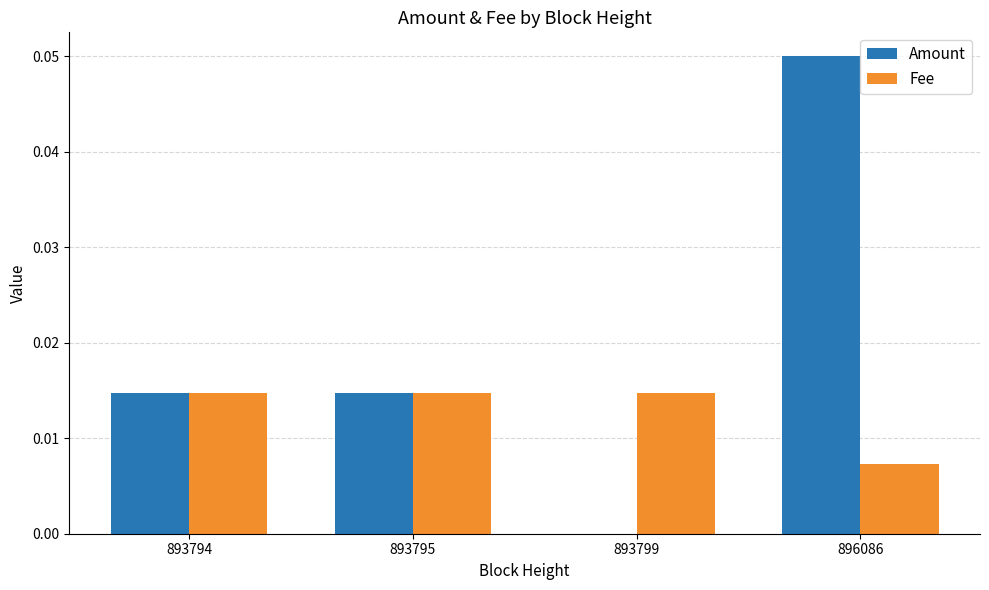

Which label corresponds to the largest value in the chart?

896086